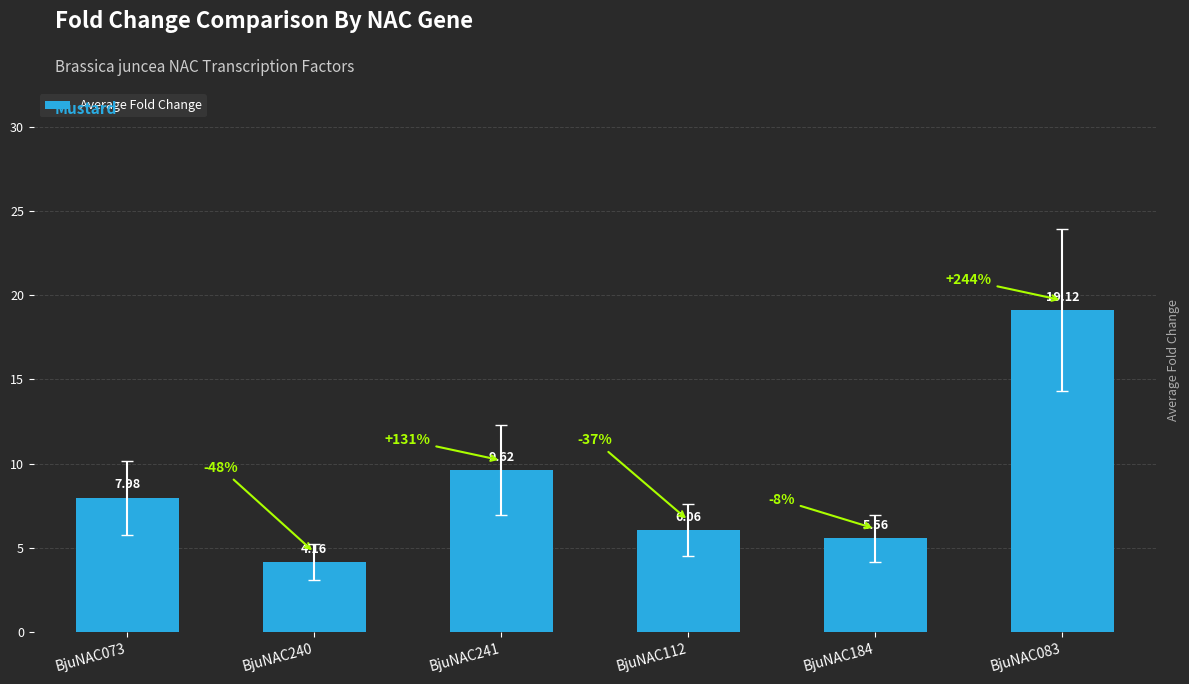

What position from the right is BjuNAC241?

4